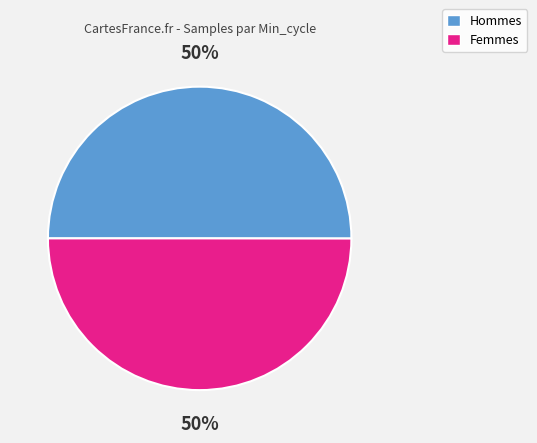

To the nearest percent, what is the average slice percentage?

50%